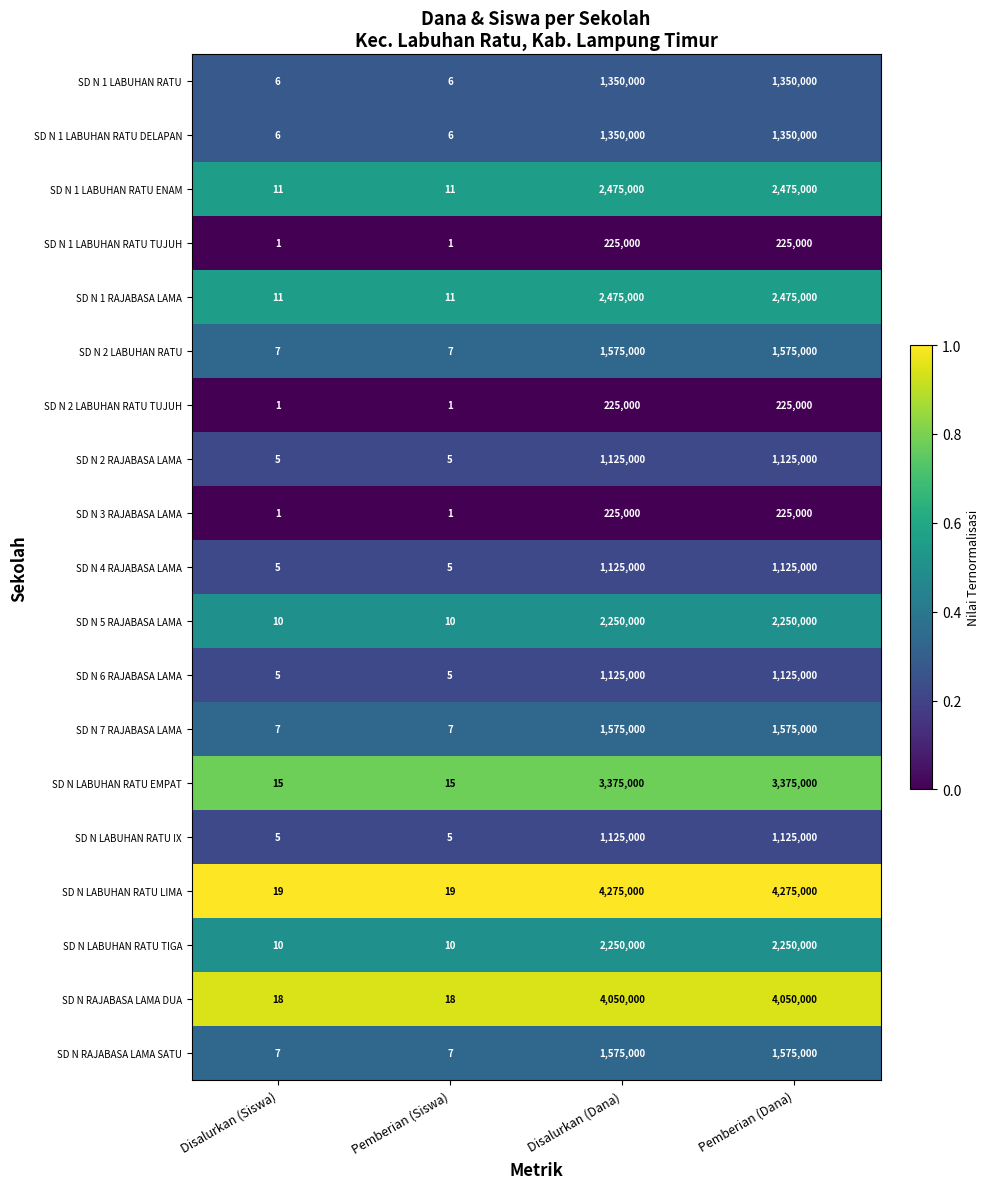

What is the average value of the SD N RAJABASA LAMA DUA series?

2025009